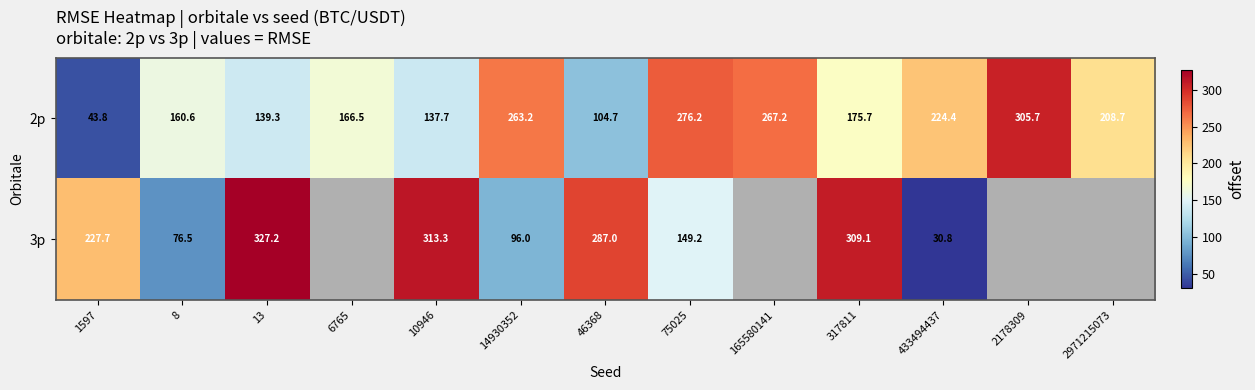

What is the difference between the highest and lowest values at 10946?

175.6